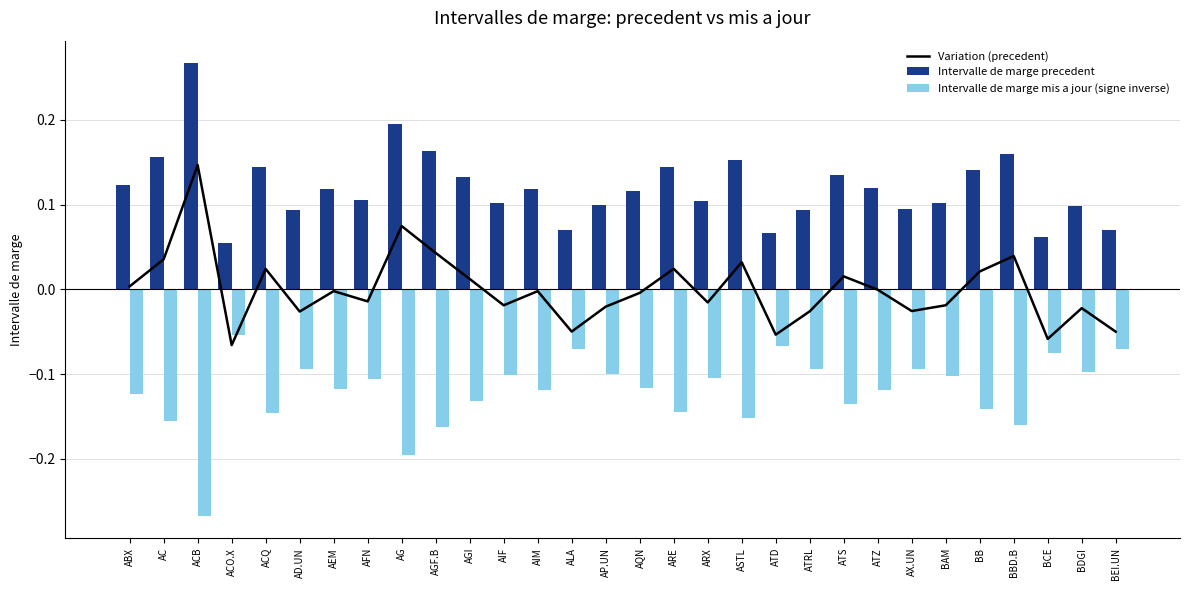

Which series has the largest range (max minus min)?

Intervalle de marge mis a jour (signe inverse)